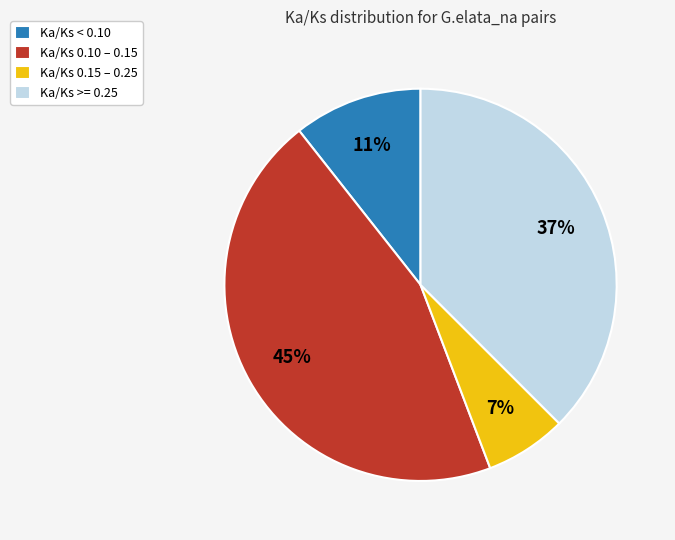

To the nearest percent, what is the difference between the largest and smallest slice percentages?

38%